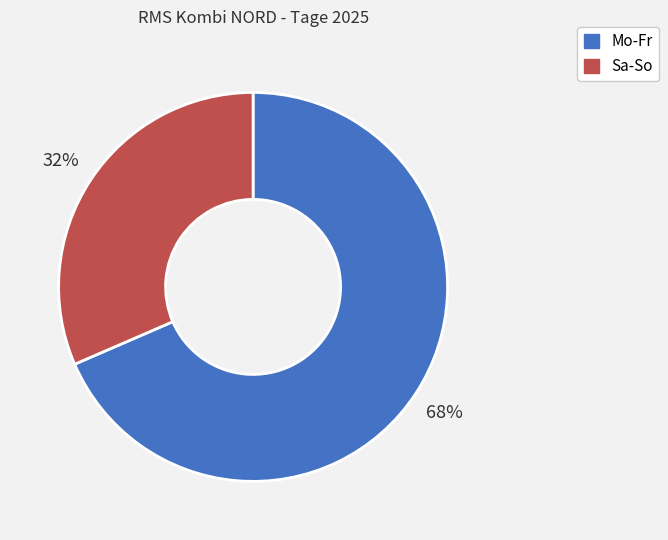

Combined, do Sa-So and Mo-Fr account for over 50%?

Yes